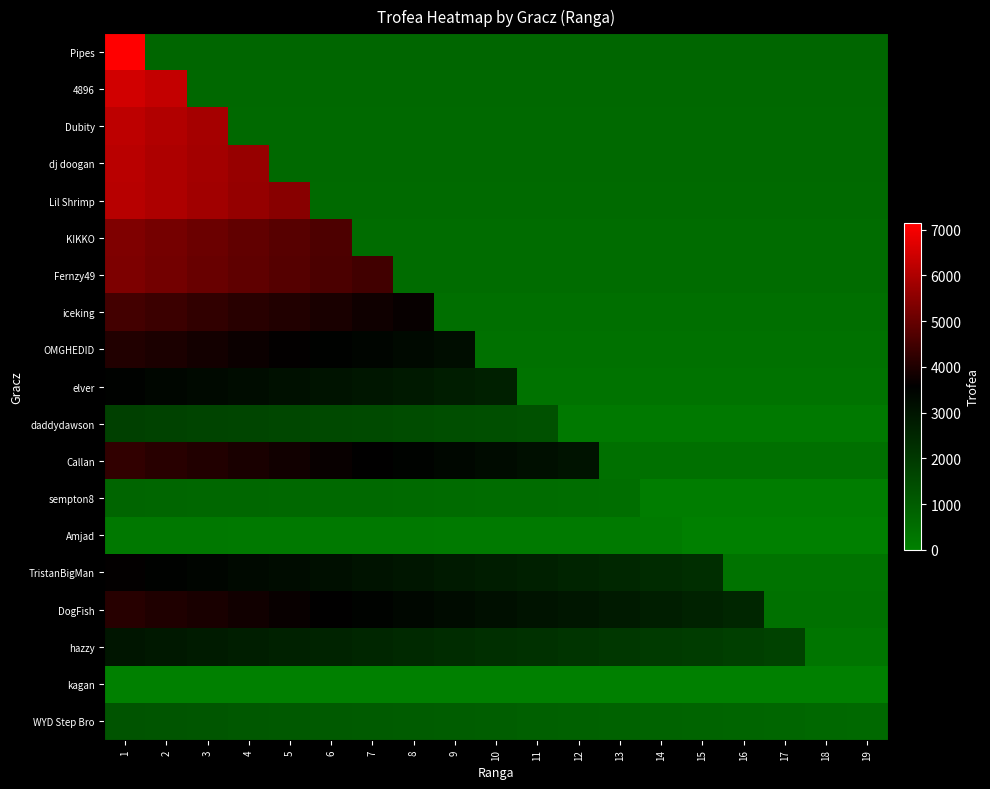

What is the total value across all series at 3?

58219.8